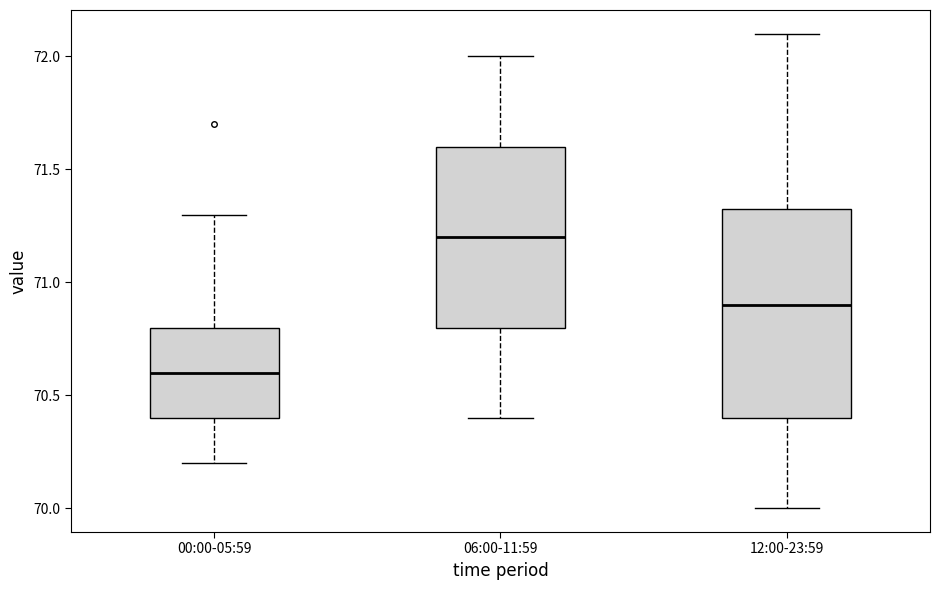

Where does the upper whisker of the box for 12:00-23:59 end on the y-axis? The values are not printed on the chart, so give them approximately, as read against the axis.

72.10